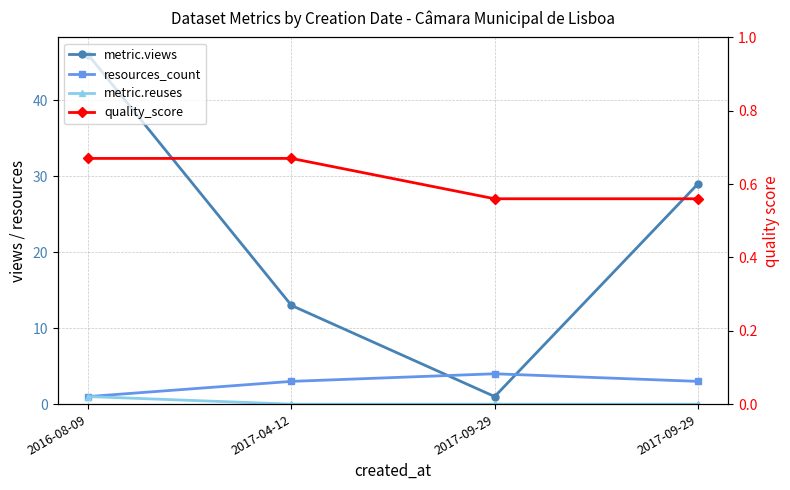

Where does the resources_count series first go above 3?

2017-09-29